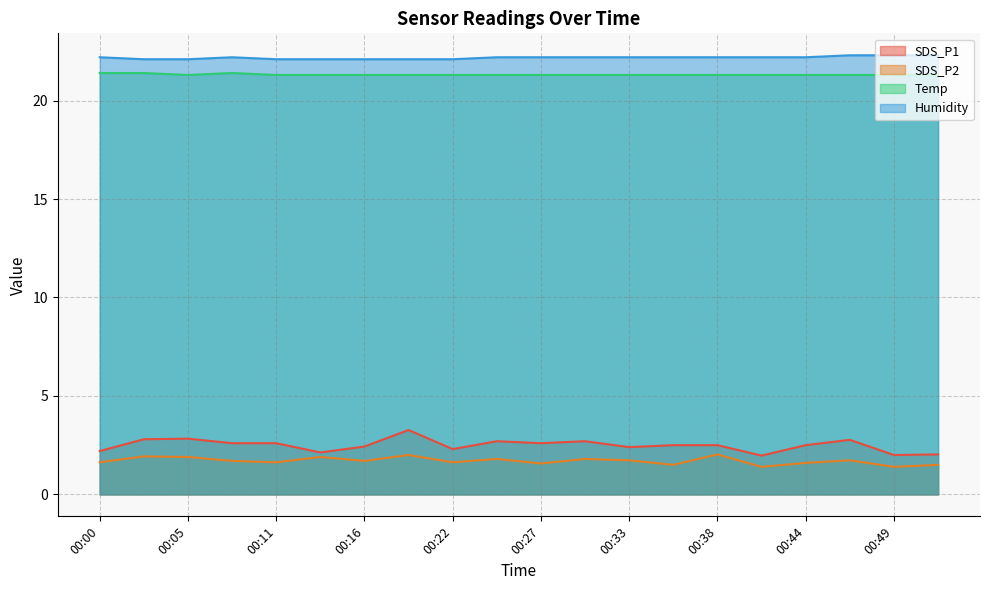

At how many categories does at least one series exceed 15?

20